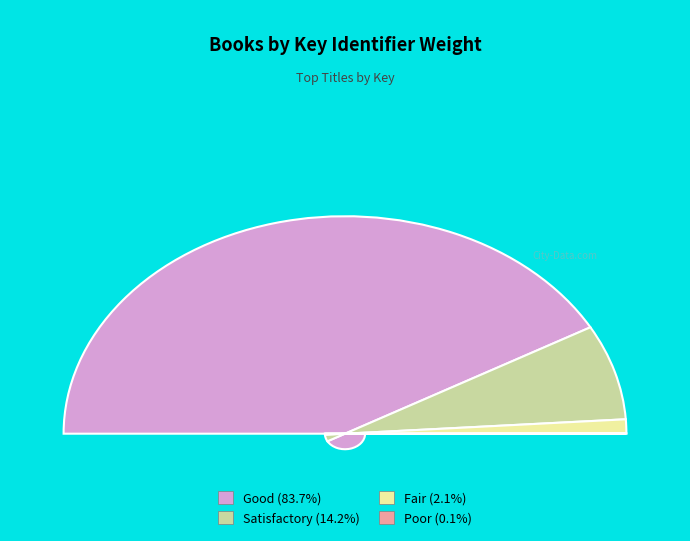

Which slice represents more than half of the pie?

Hunger